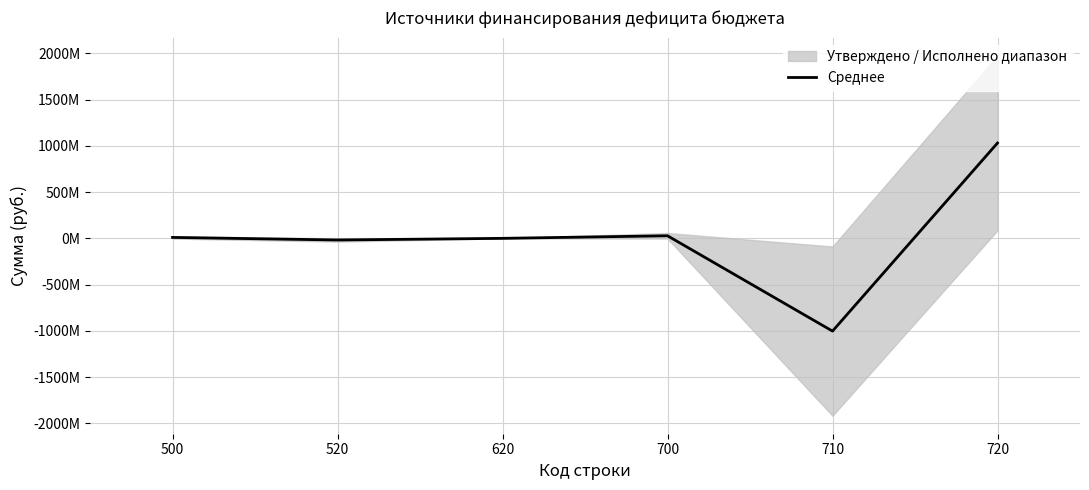

What is the sum of all values?

47850467.7